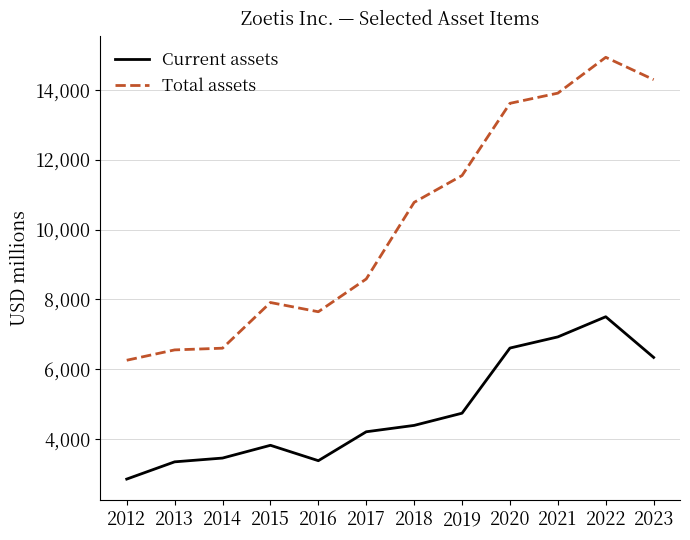

Rank the series at 2017 from lowest to highest value.

Current assets, Total assets